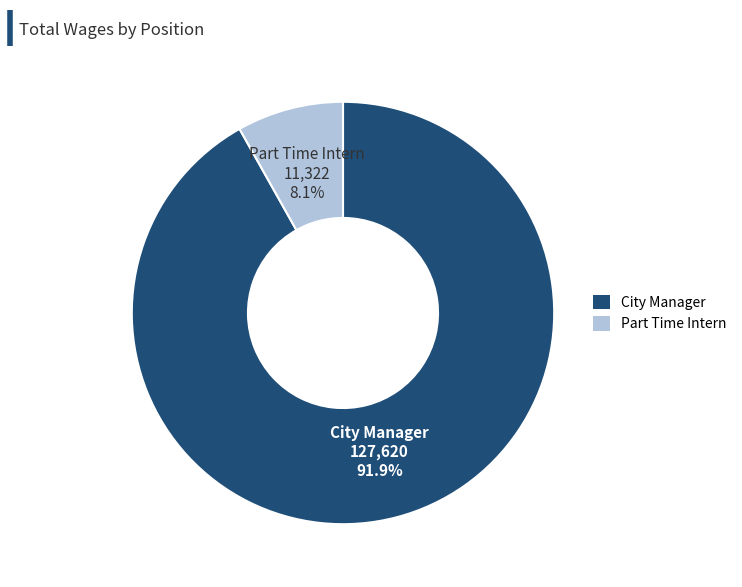

To the nearest percent, what is the average slice percentage?

50%